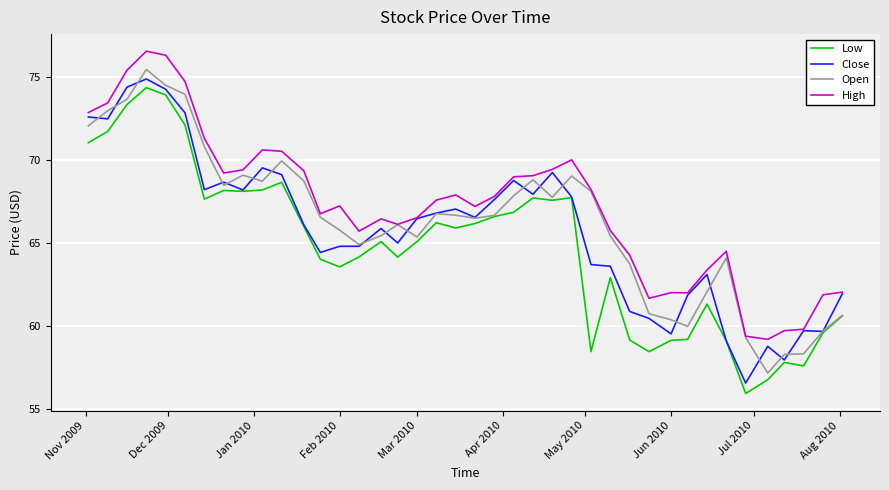

Which series has the largest total across all categories?

High